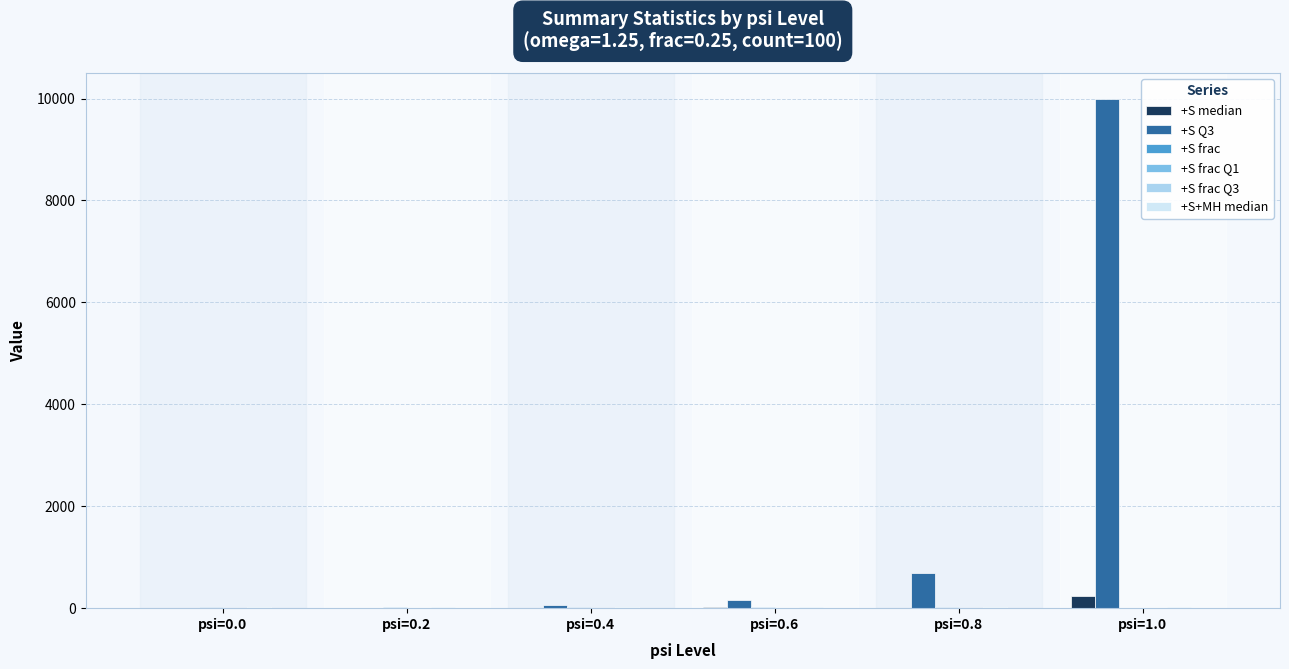

What is the greatest value displayed?

9999.0